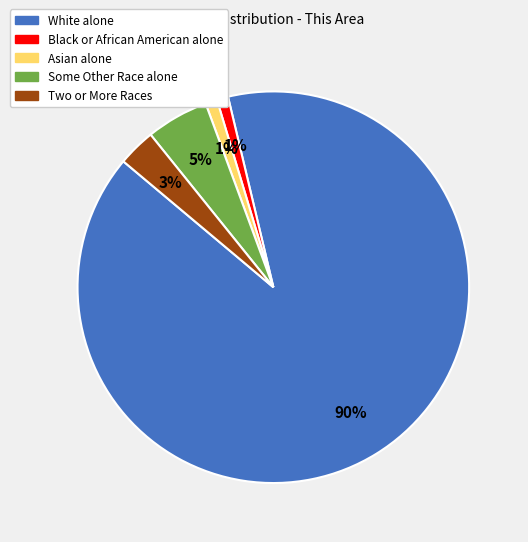

How many slices are in this pie chart?

5